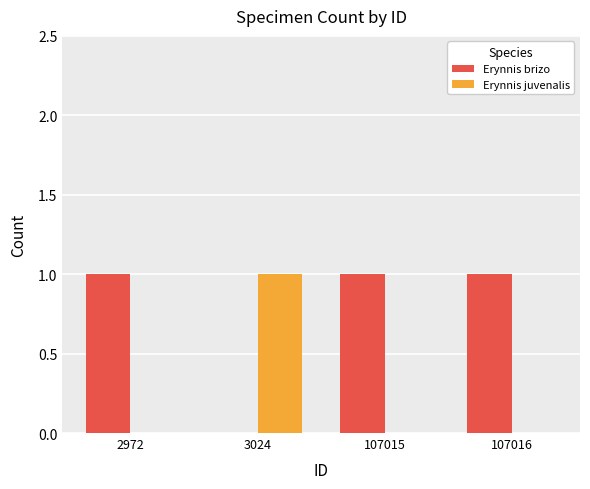

What is the greatest value displayed?

1